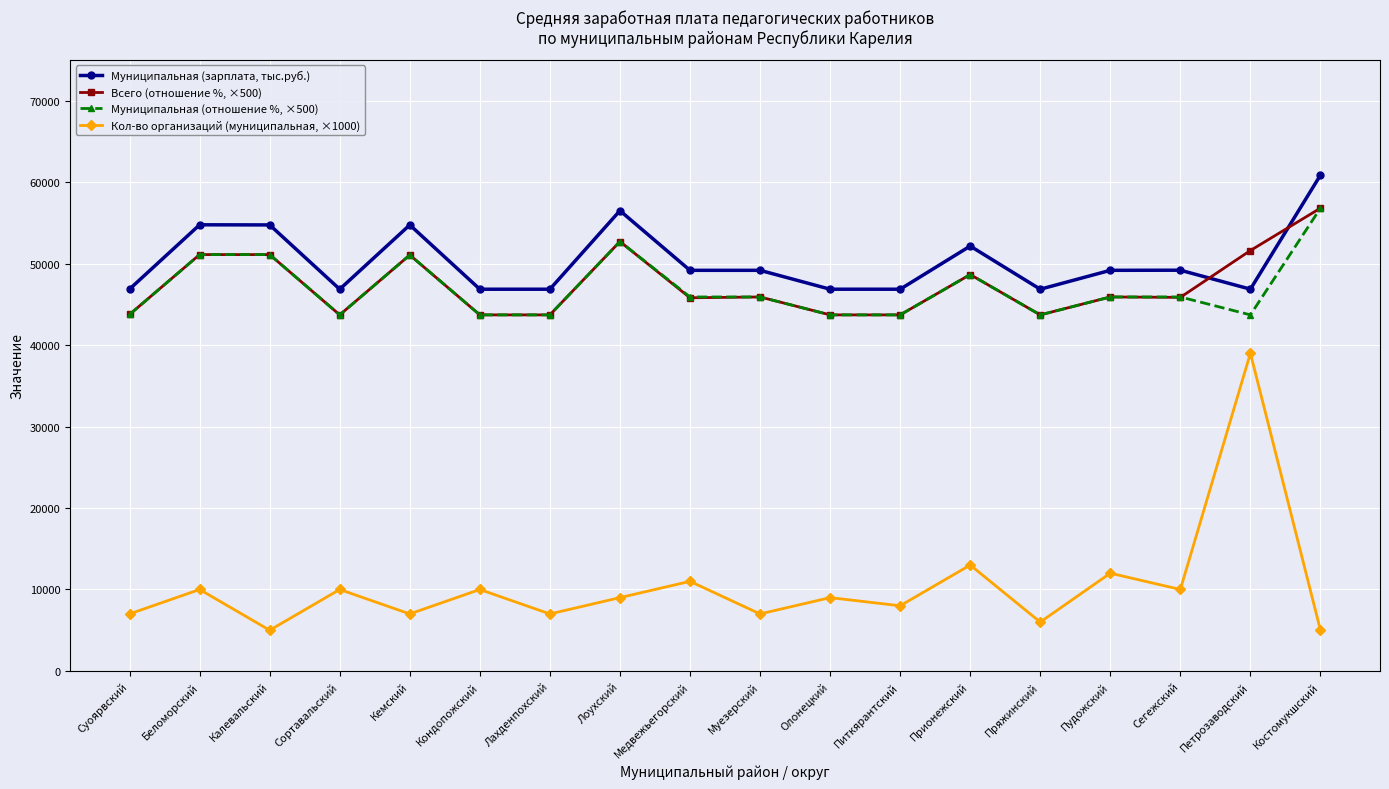

True or false: Муниципальная (зарплата, тыс.руб.) has more than 2 interior local peaks.

True